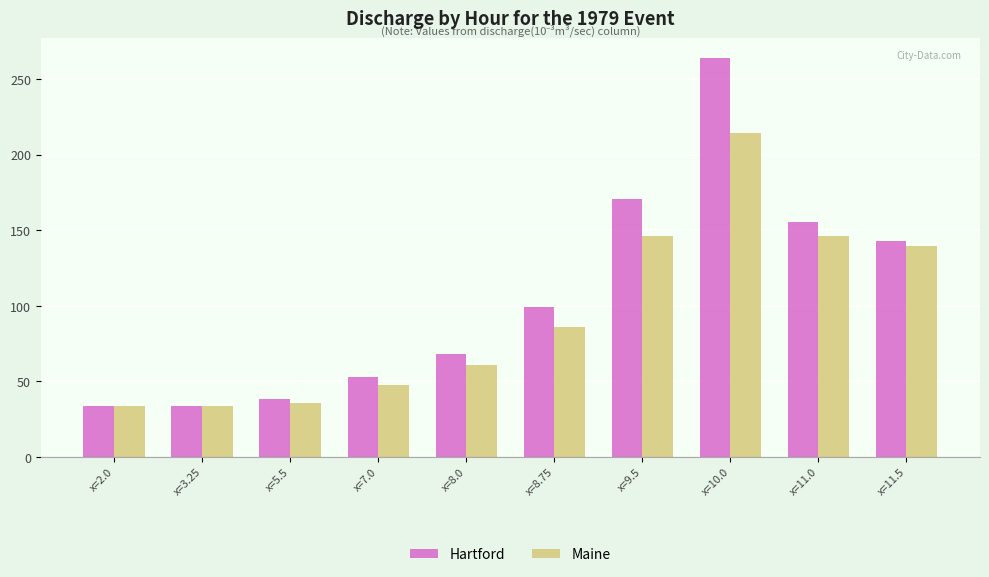

What is the average value of the Hartford series?

105.8